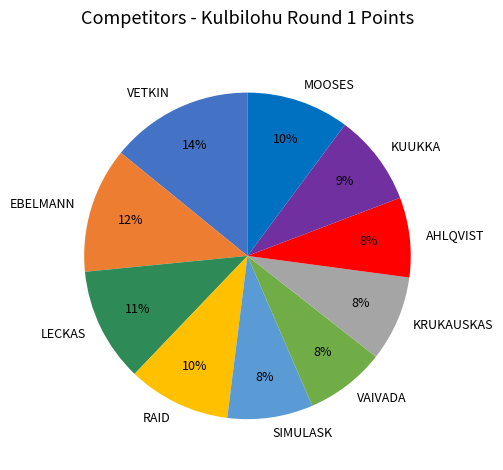

How many segments does this pie chart have?

10